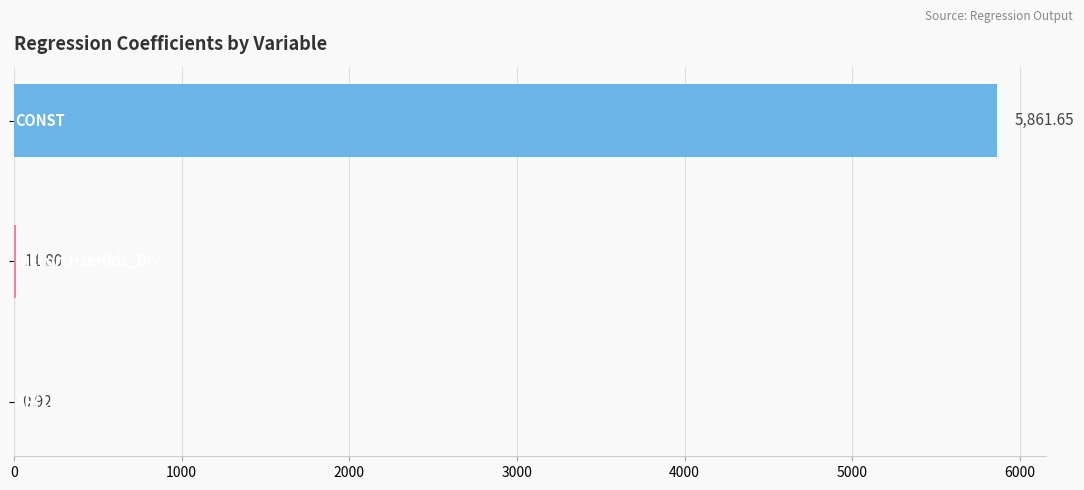

What is the average value?

1958.1